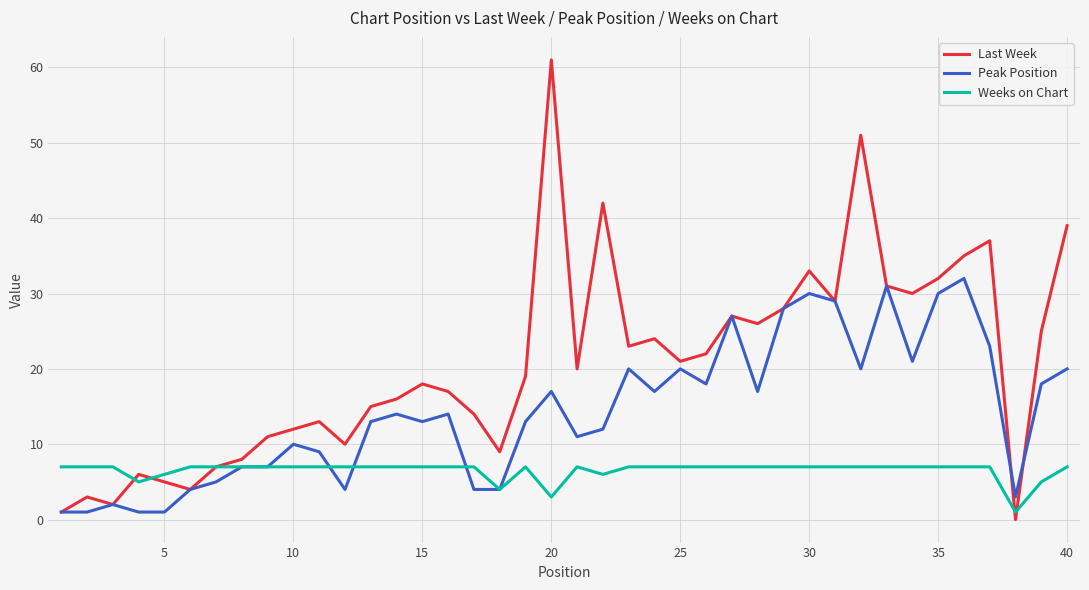

List the series in order of their overall mean, lowest first.

Weeks on Chart, Peak Position, Last Week